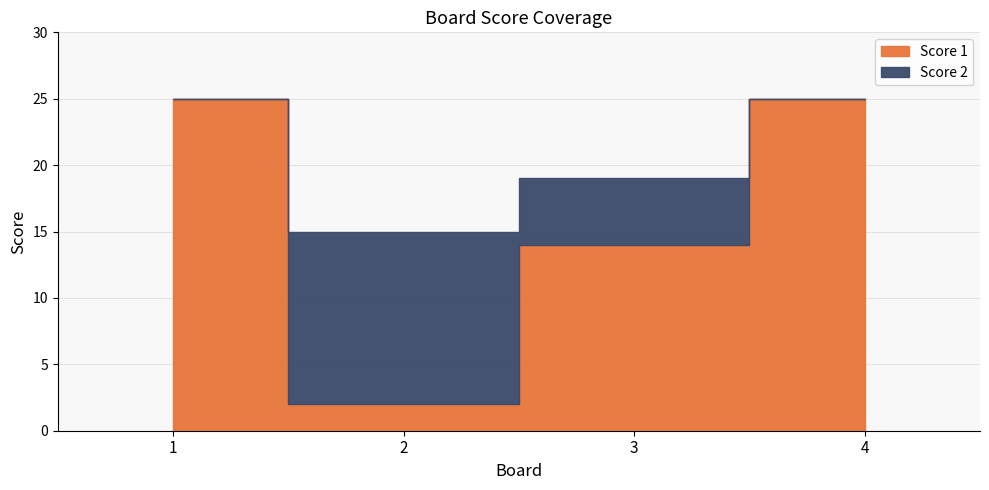

How many lines are shown in the chart?

2